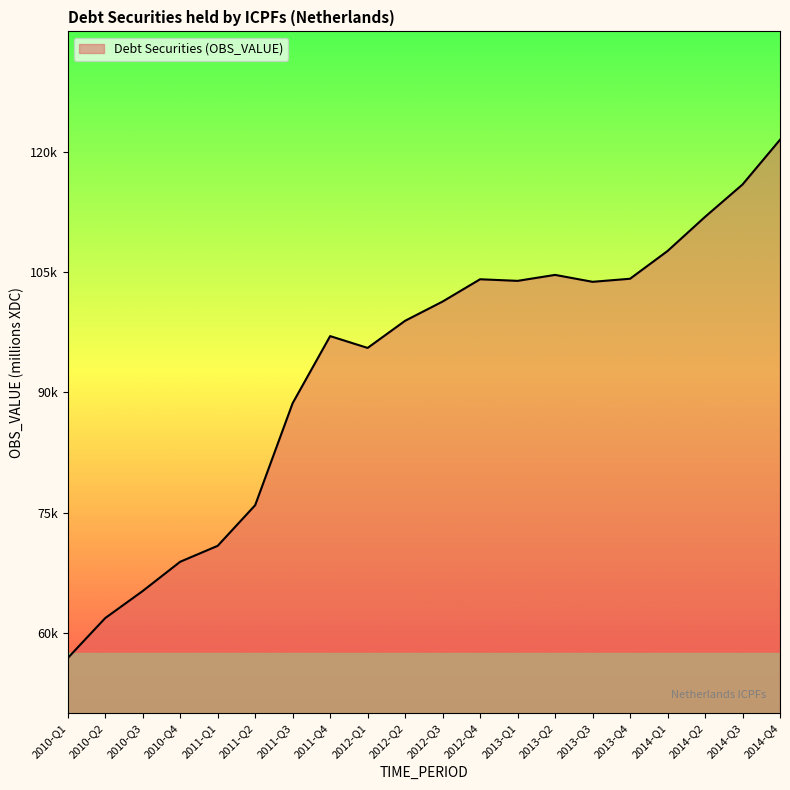

What is the ratio of the value at 2013-Q4 to the value at 2010-Q1?

1.8